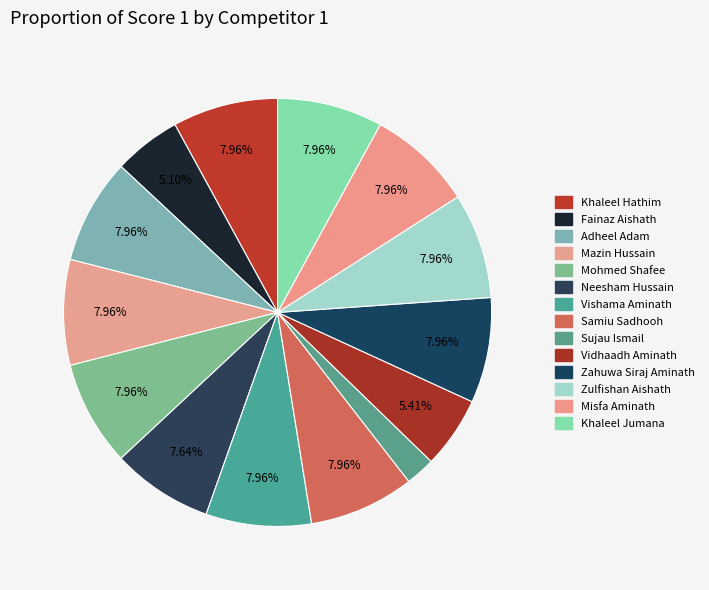

How many segments does this pie chart have?

14